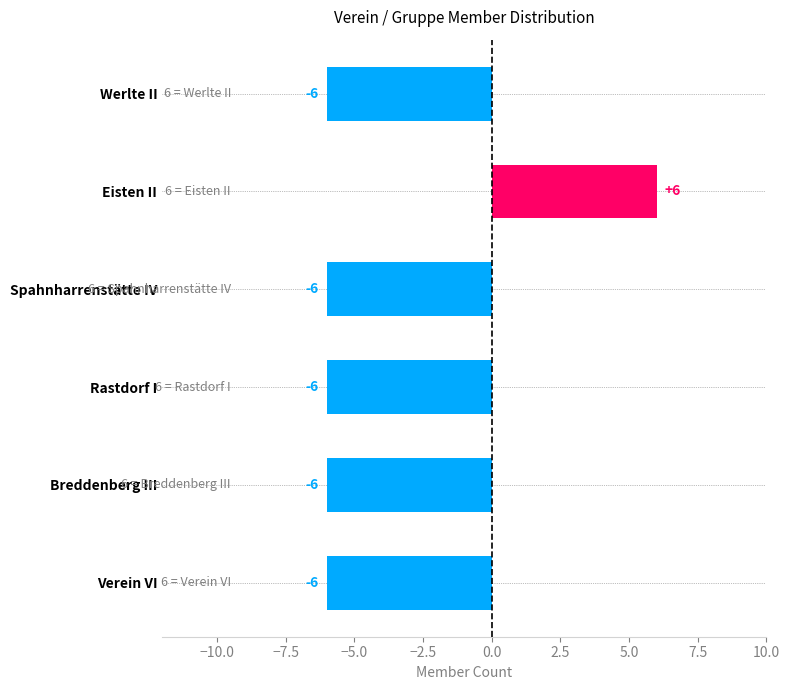

How many data points are above -6?

1